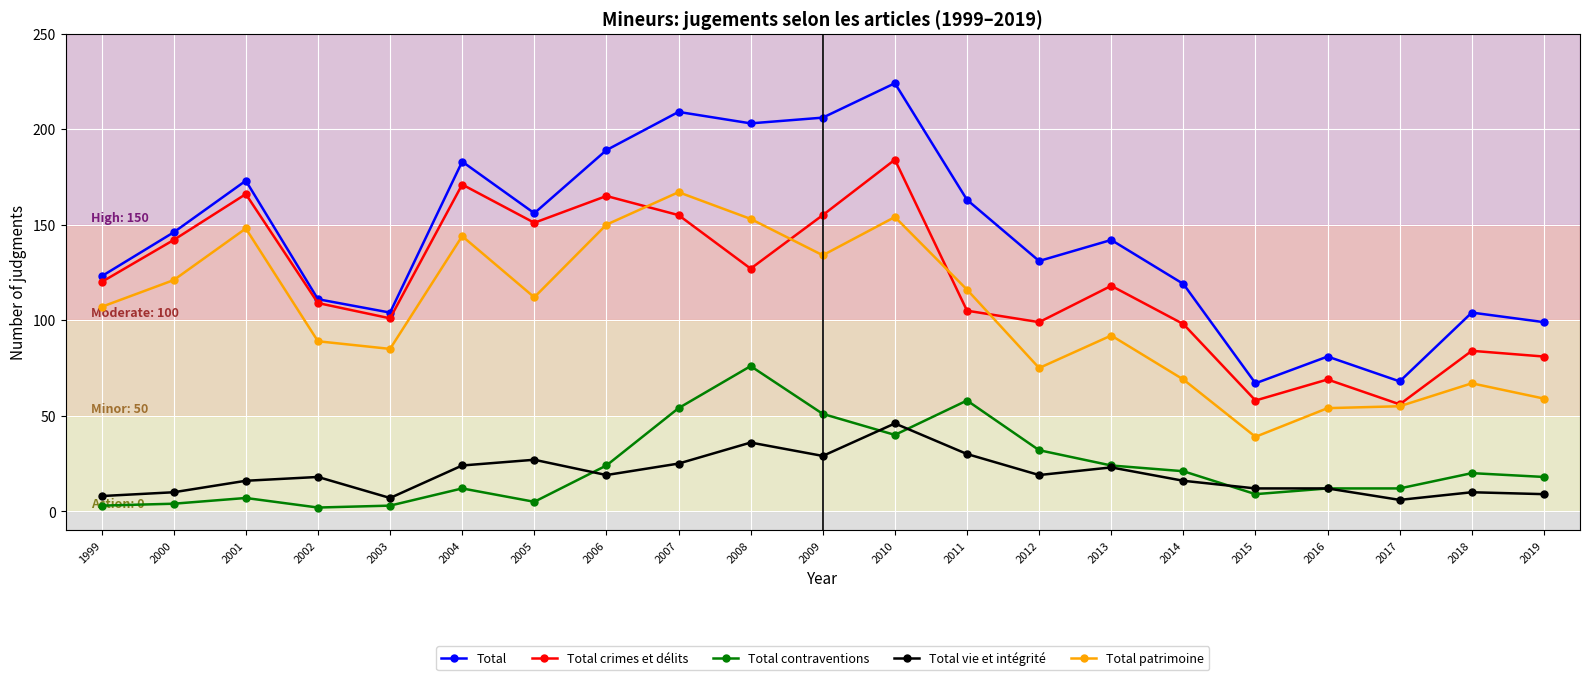

Which series changed the most between 2002 and 2017?

Total crimes et délits